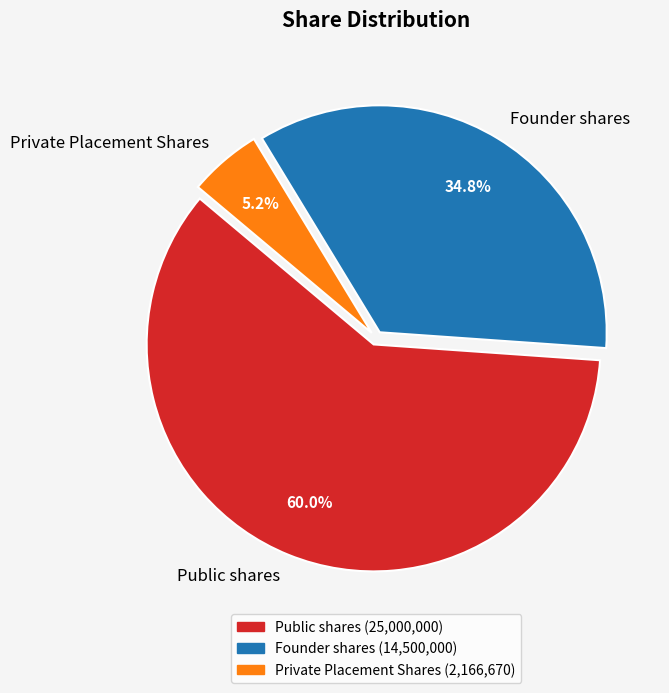

How much of the chart is everything except Private Placement Shares?

94.8%